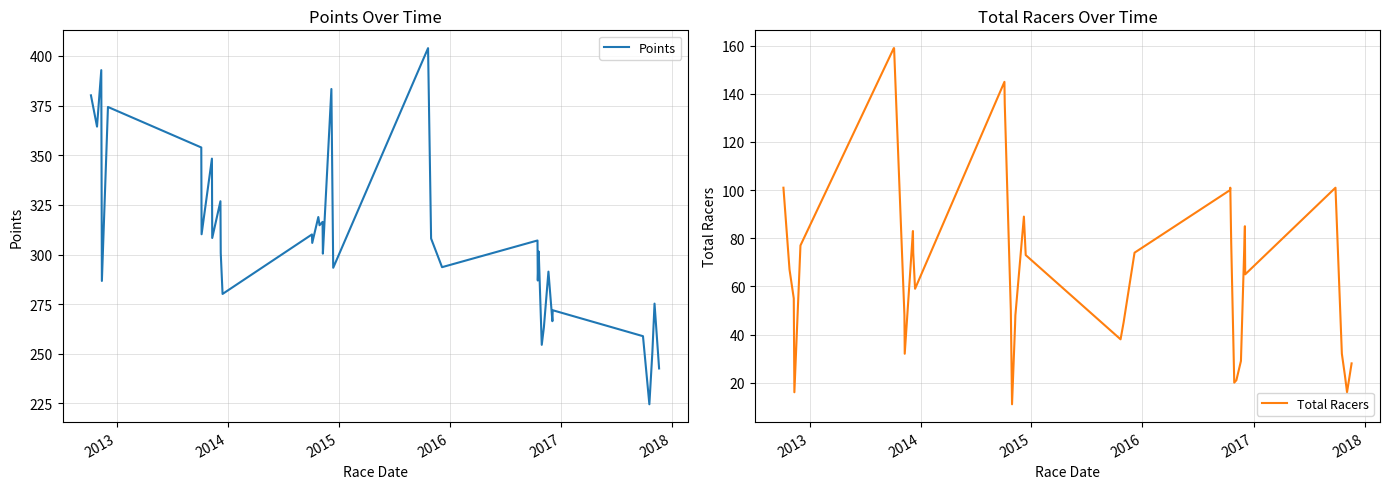

Which series has the largest total across all categories?

Points